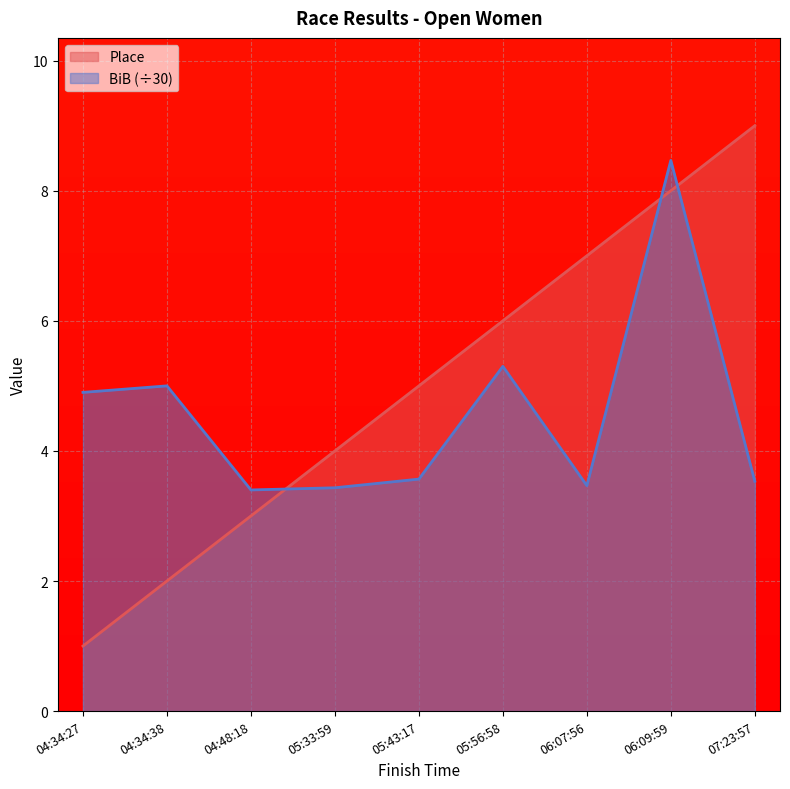

Rank the series by their average value, from highest to lowest.

Place, BiB (÷30)